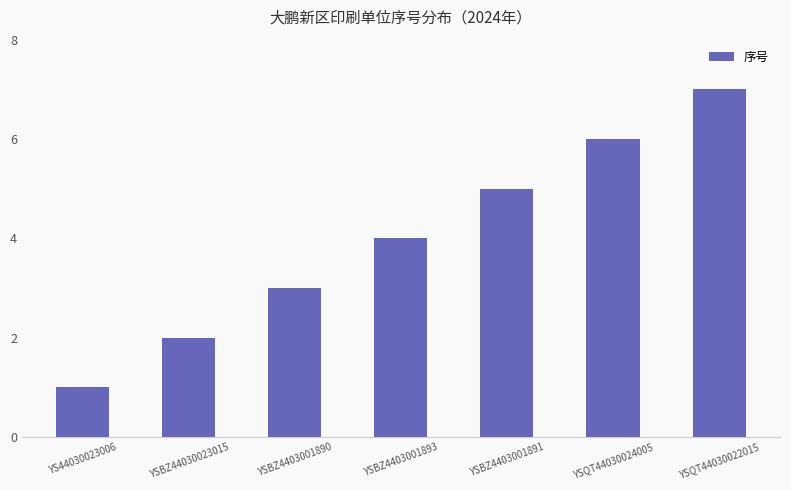

Reading left to right, list all the values displayed in this chart.

YS44030023006=1	YSBZ44030023015=2	YSBZ4403001890=3	YSBZ4403001893=4	YSBZ4403001891=5	YSQT44030024005=6	YSQT44030022015=7